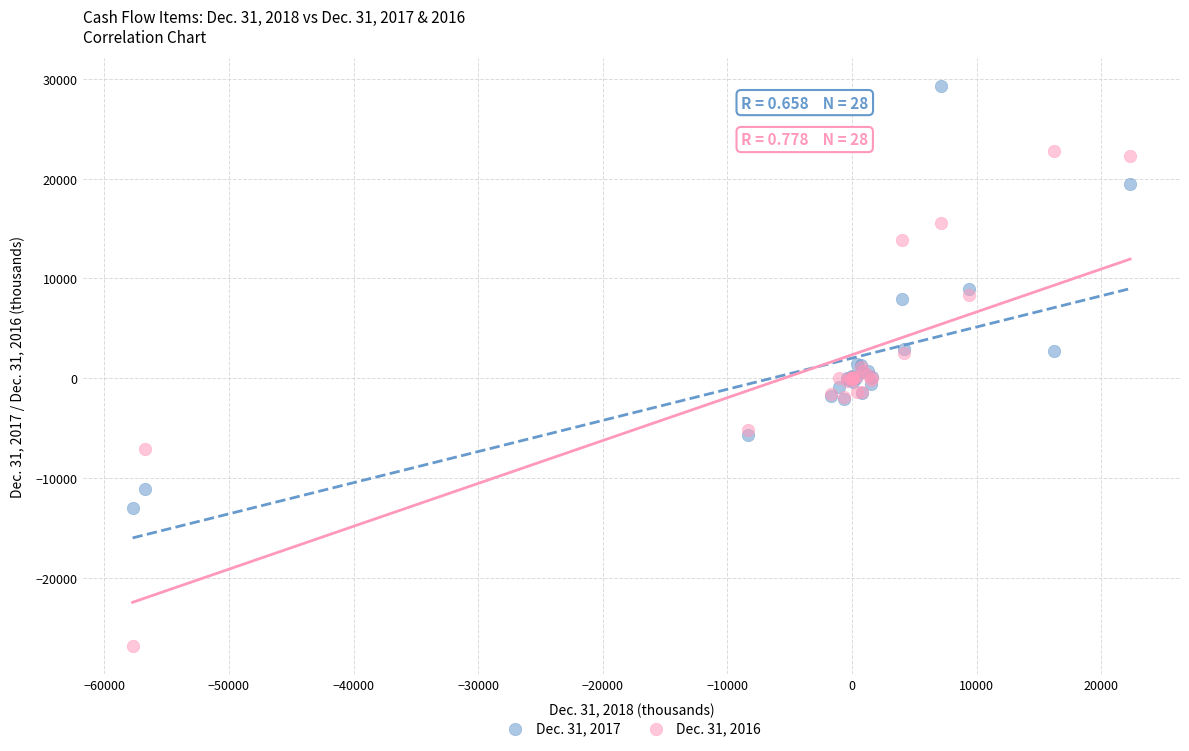

Which series has the largest Y range (max minus min)?

Dec. 31, 2016